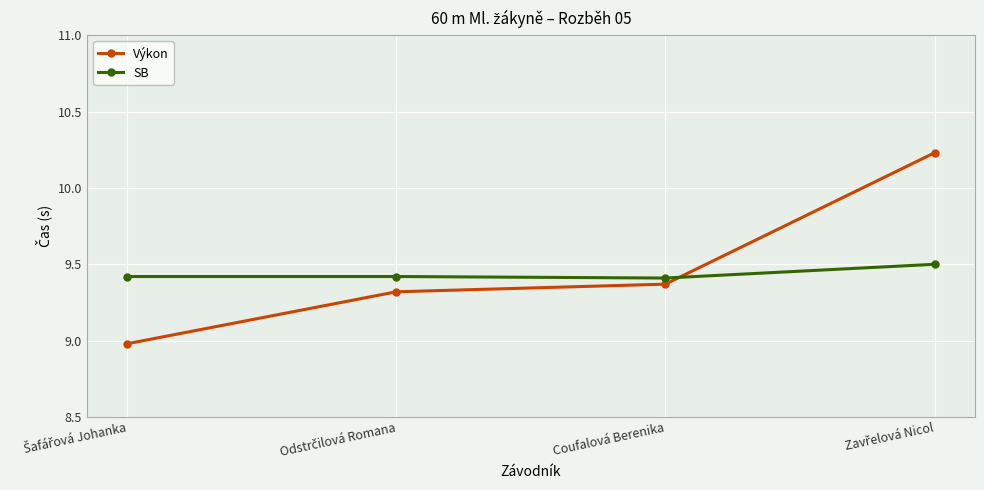

What is the highest value of the SB series?

9.5